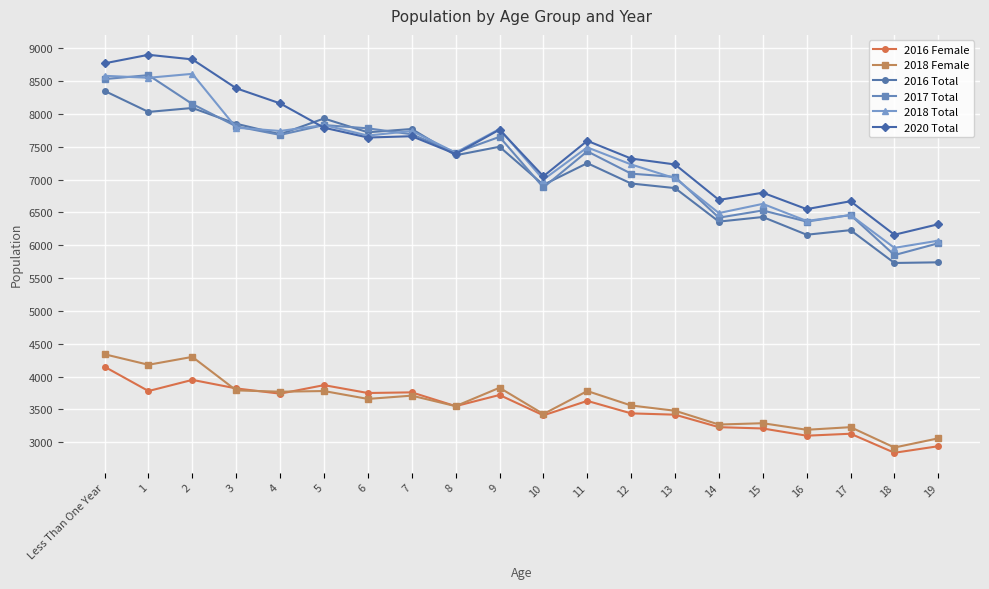

What is the maximum value for 2020 Total?

8900